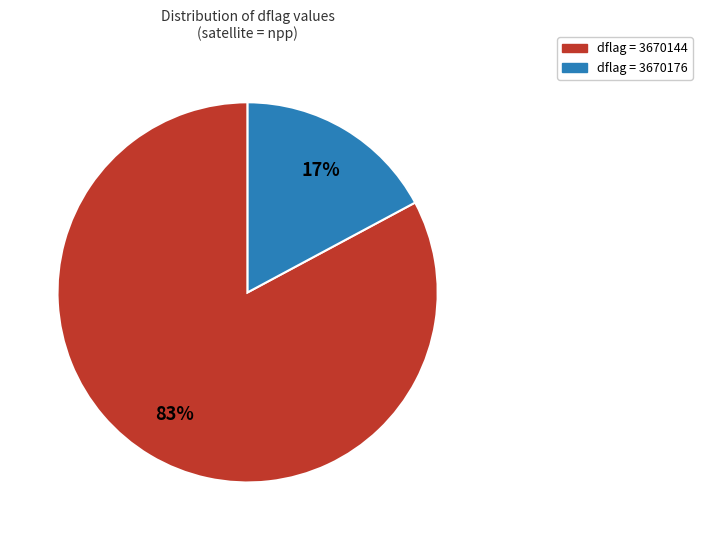

Does any single category account for the majority?

Yes